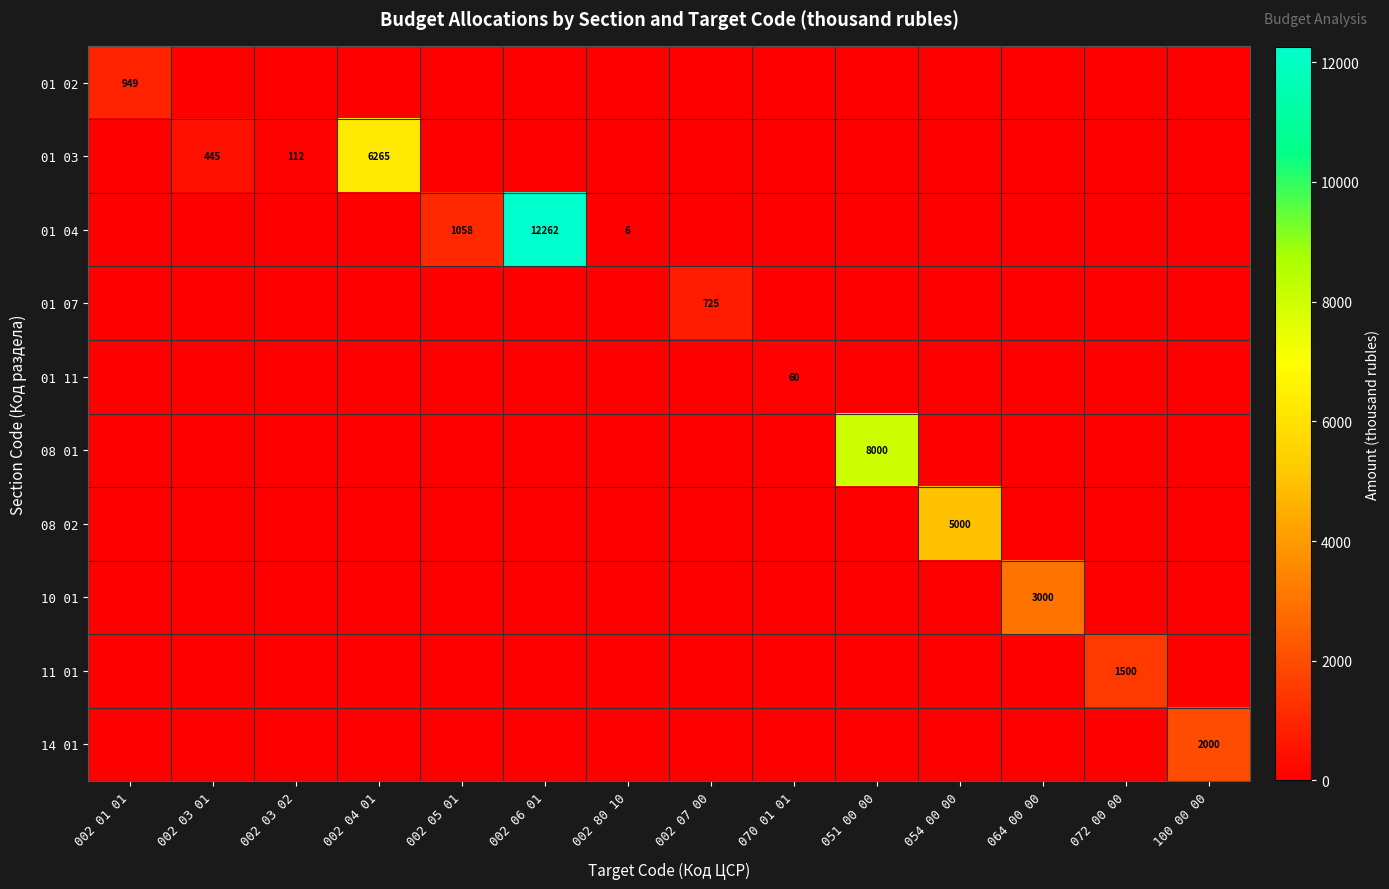

The 01 07 series shows 725 at 002 07 00. True or false?

True